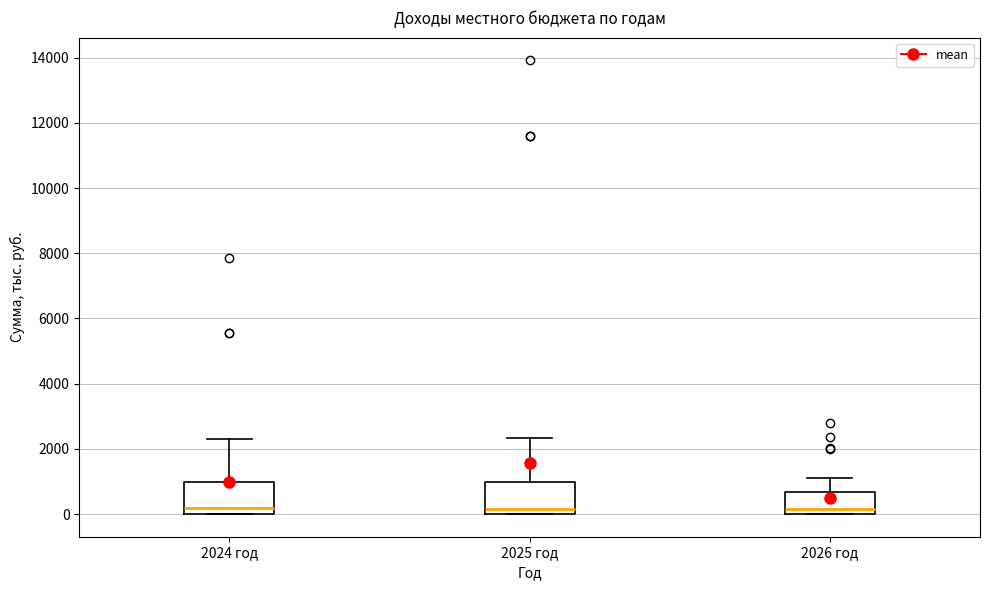

Where does the upper whisker of the box for 2026 год end on the y-axis? The values are not printed on the chart, so give them approximately, as read against the axis.

1200